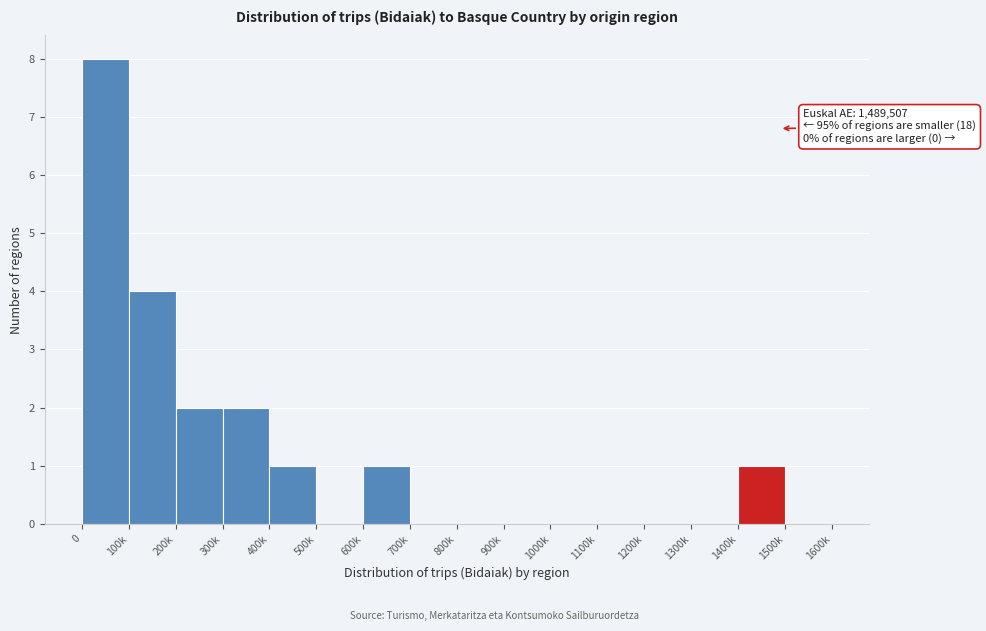

Reading left to right, what are all the values shown in this chart?

0=8	100k=4	200k=2	300k=2	400k=1	500k=0	600k=1	700k=0	800k=0	900k=0	1000k=0	1100k=0	1200k=0	1300k=0	1400k=1	1500k=0